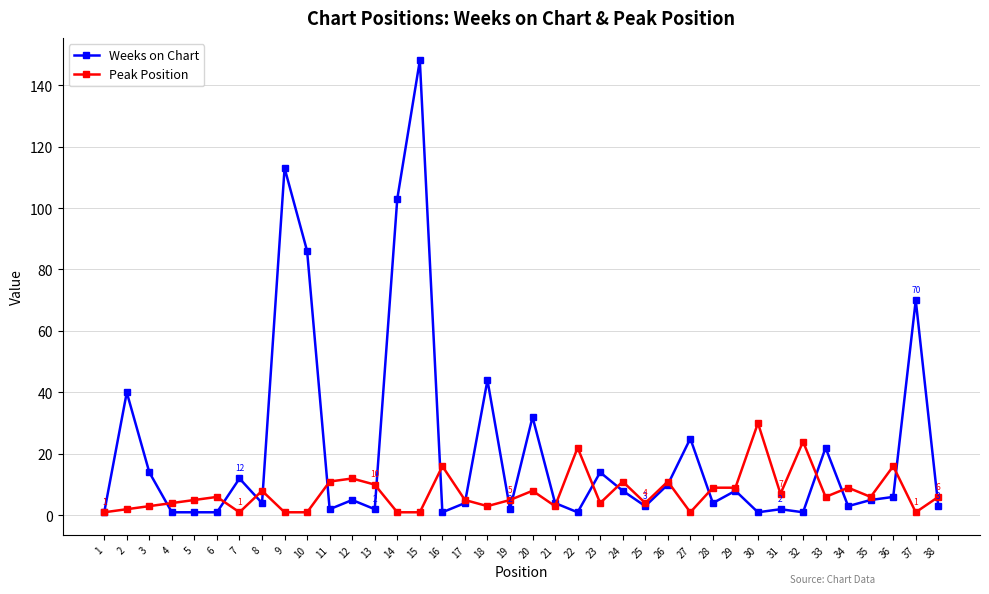

At which category is the sum across all series the highest?

15